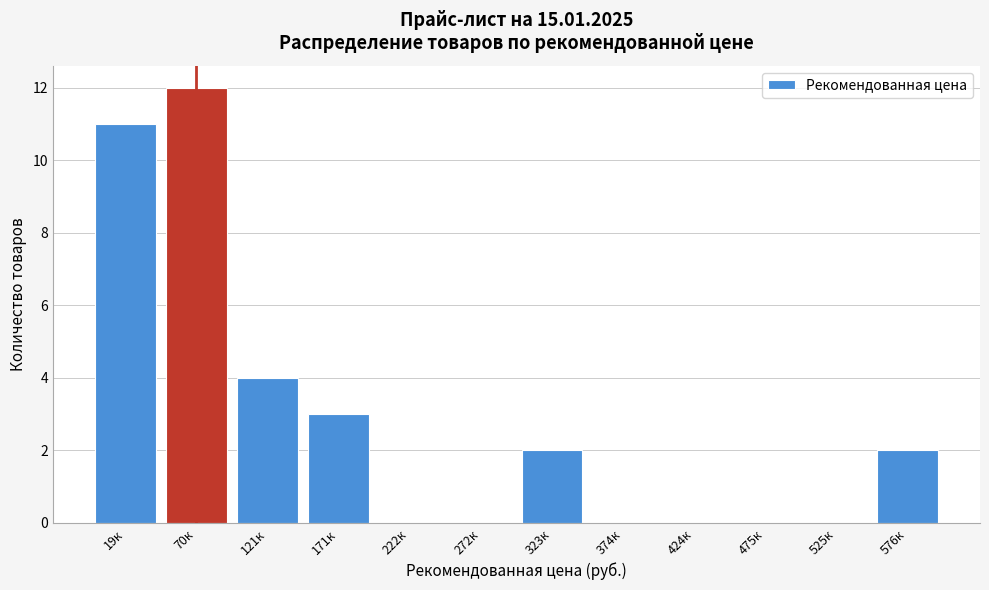

Reading left to right, extract all data points from this chart.

19к=11	70к=12	121к=4	171к=3	222к=0	272к=0	323к=2	374к=0	424к=0	475к=0	525к=0	576к=2